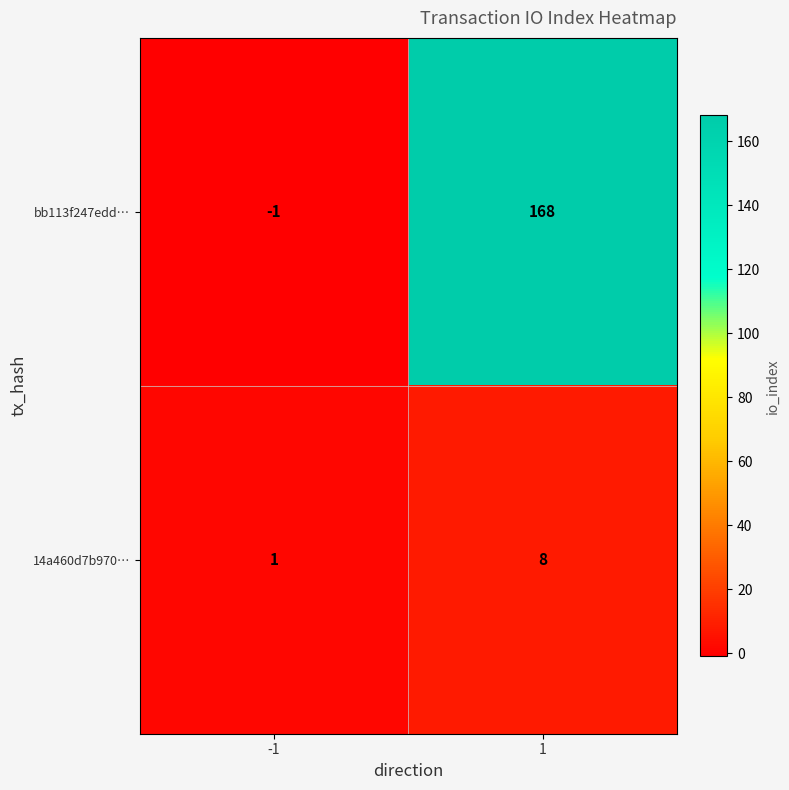

Reading left to right, extract all data points from this chart.

bb113f247edd…: -1	168
14a460d7b970…: 1	8